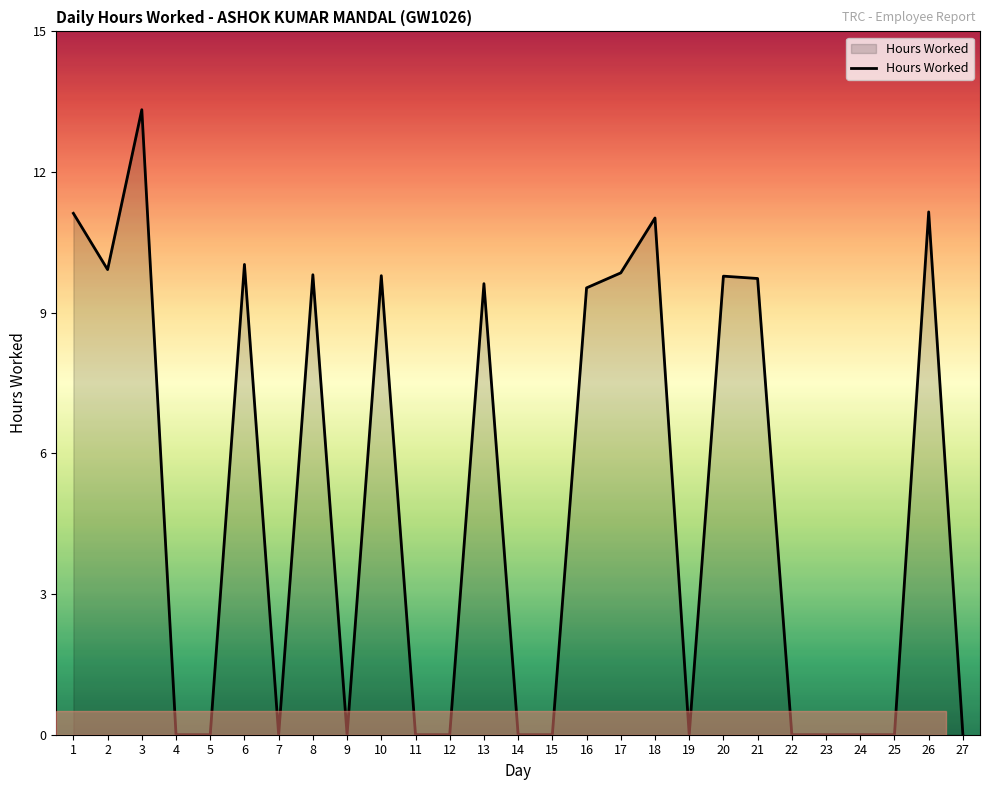

What is the difference between the values at 12 and 13?

9.6